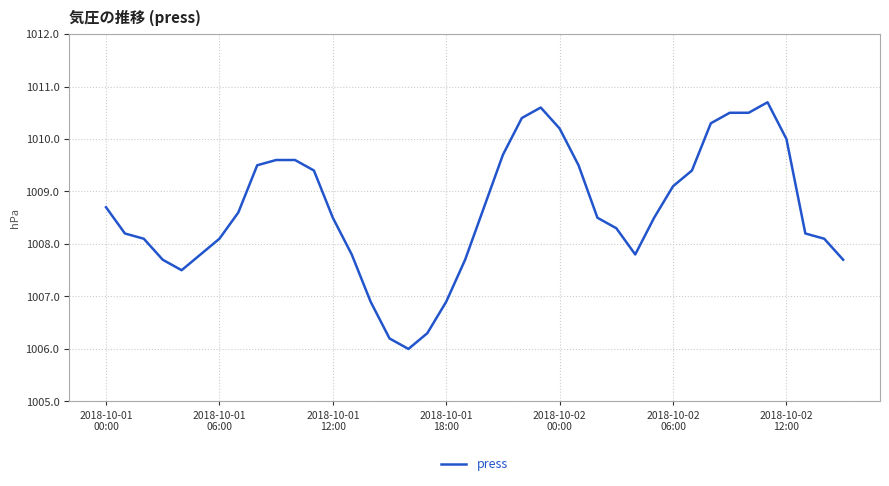

What is the average value?

1008.6